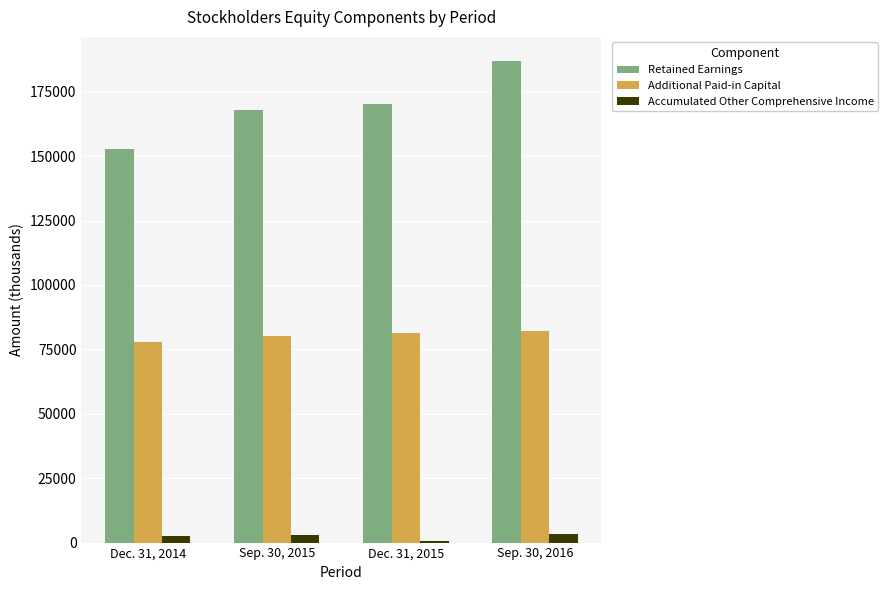

How many groups of bars are there?

4